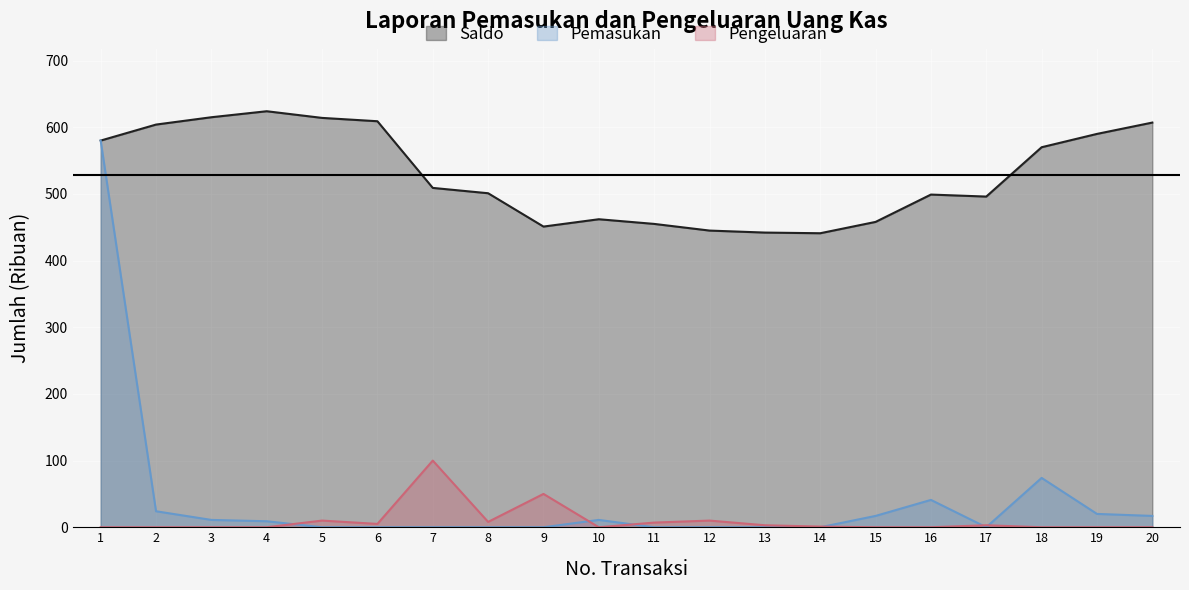

Rank the categories by Pengeluaran value from highest to lowest.

7, 9, 5, 12, 8, 11, 6, 13, 17, 14, 1, 2, 3, 4, 10, 15, 16, 18, 19, 20